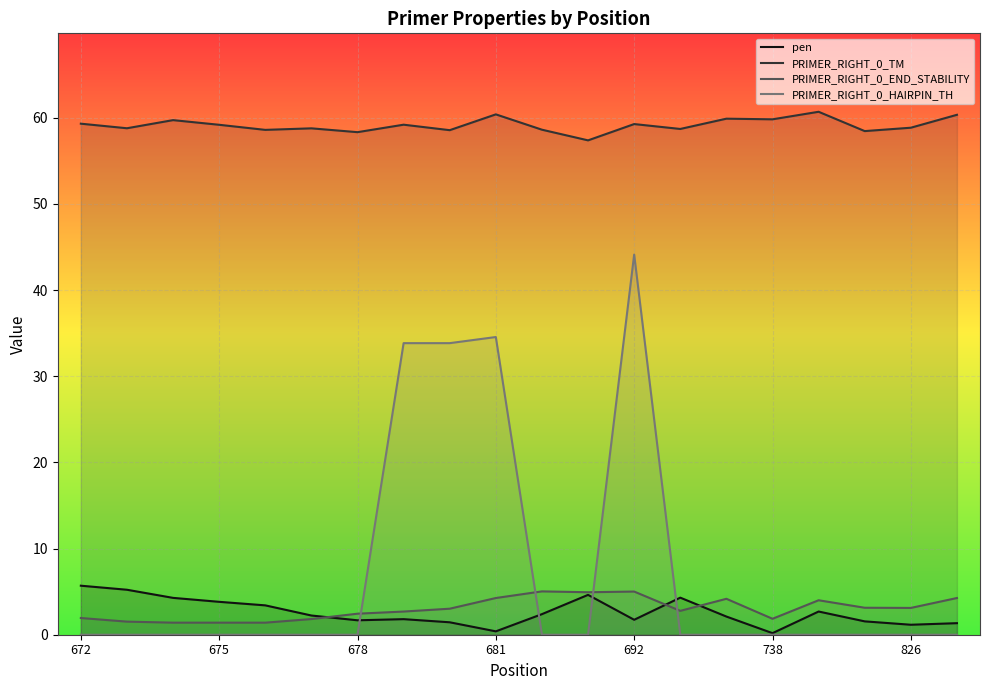

How many lines are shown in the chart?

4